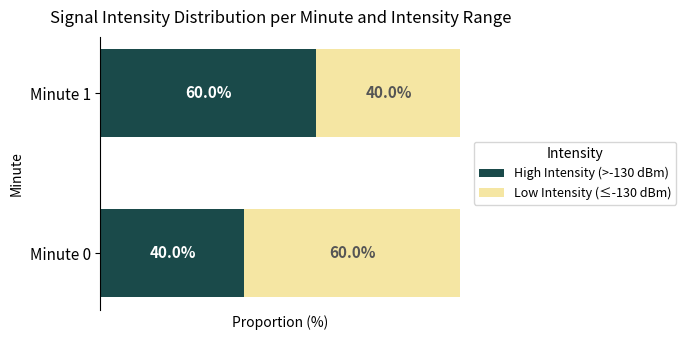

At which label is High Intensity (>-130 dBm) closest to 50?

Minute 0